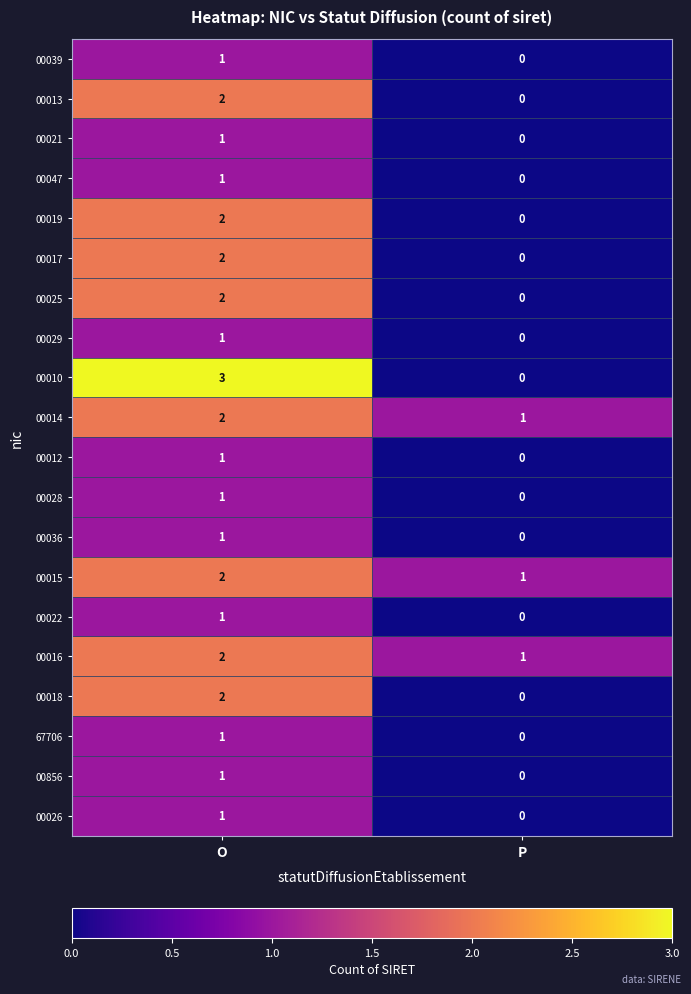

At which label is 67706 closest to 0?

P